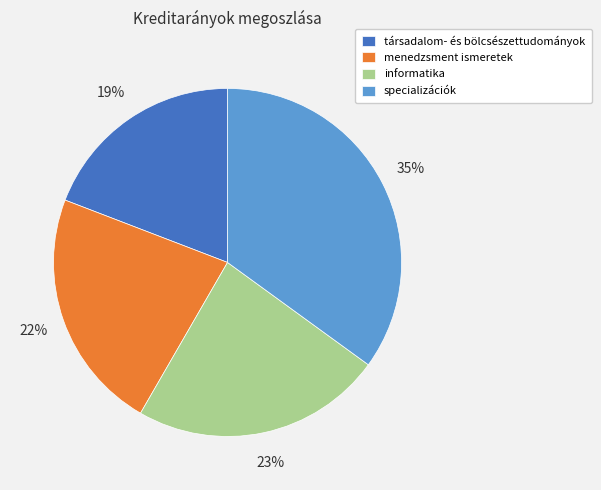

Which has a higher value, menedzsment ismeretek or specializációk?

specializációk